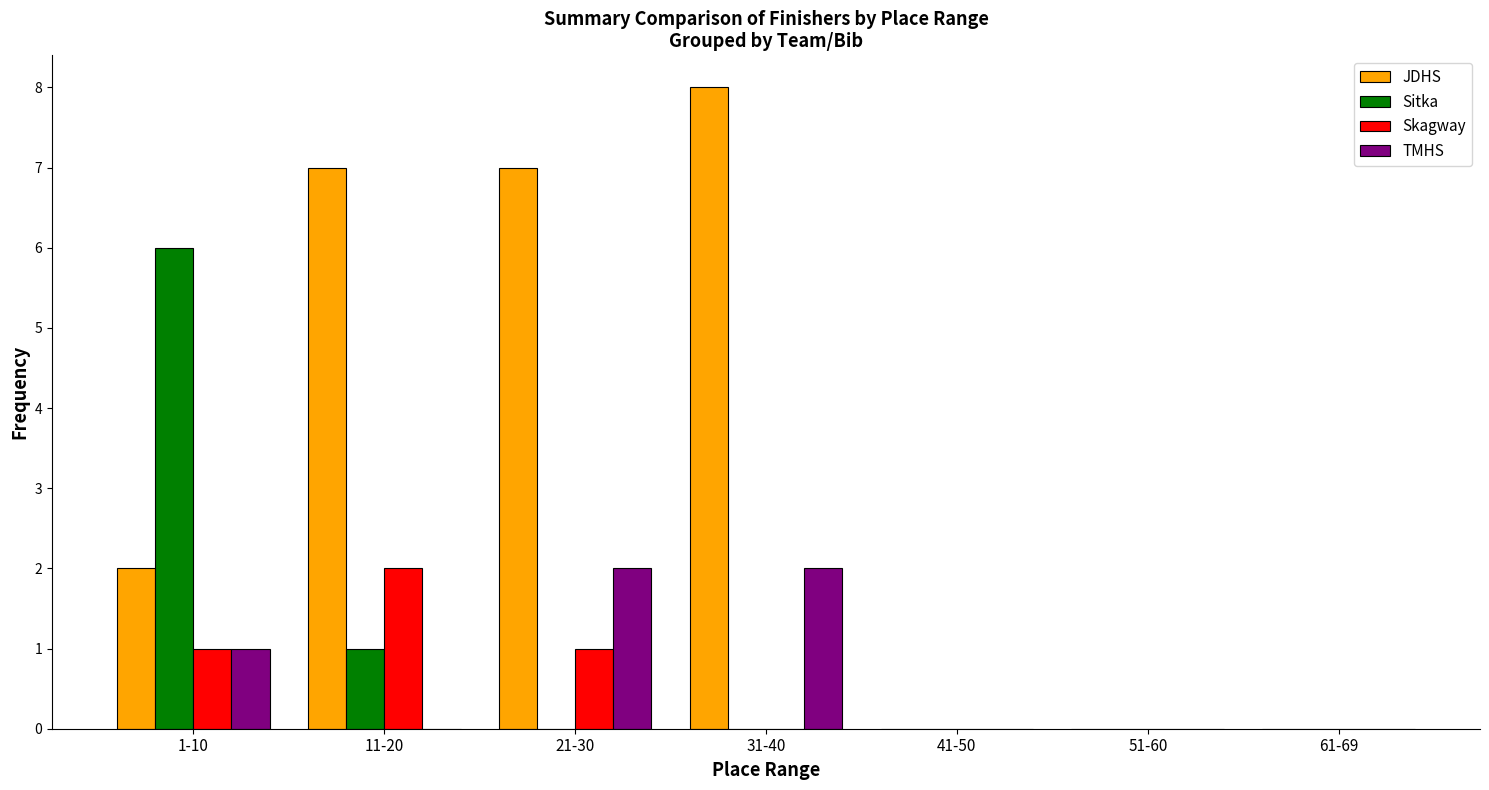

What is the sum of all Sitka values?

7